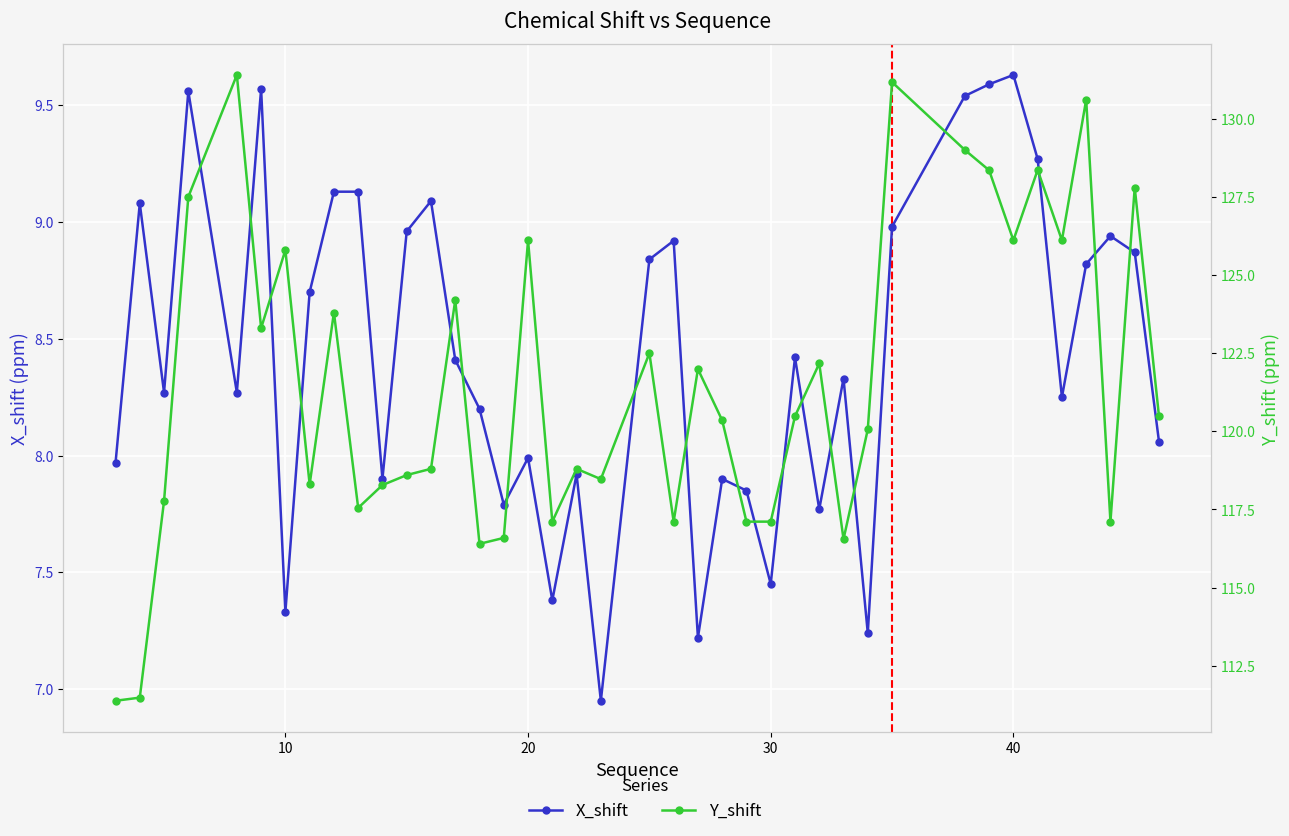

How many interior local valleys does the Y_shift series have?

11